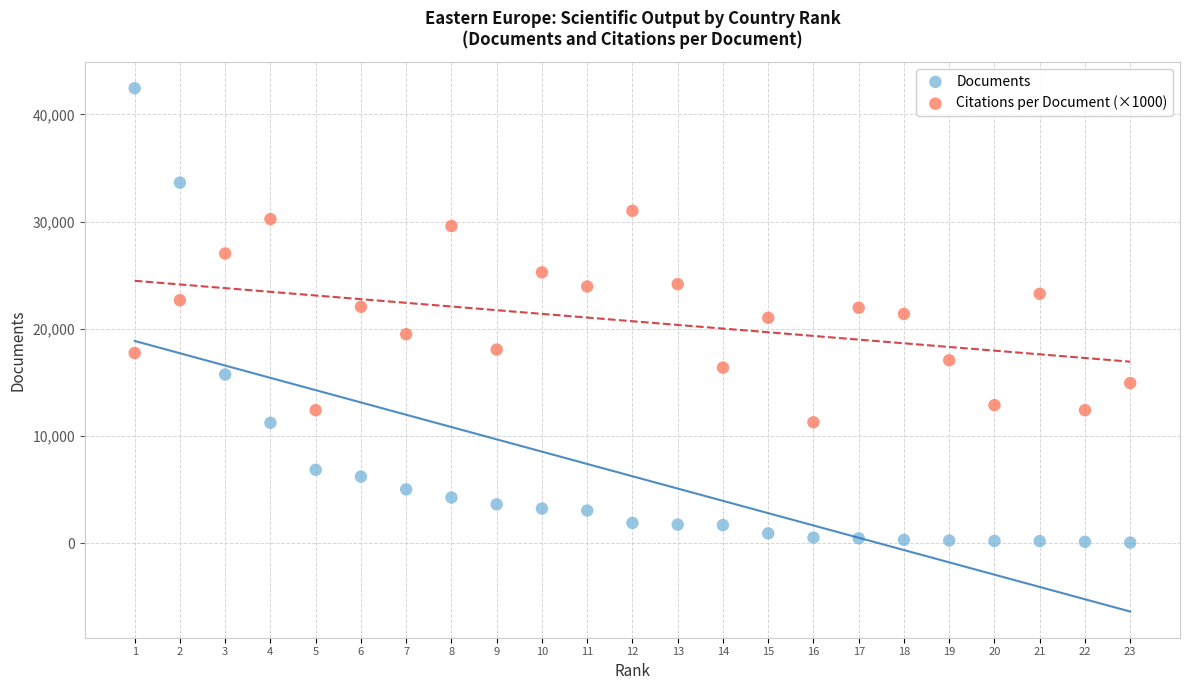

What are all the series names shown in the legend?

Documents, Citations per Document (×1000)